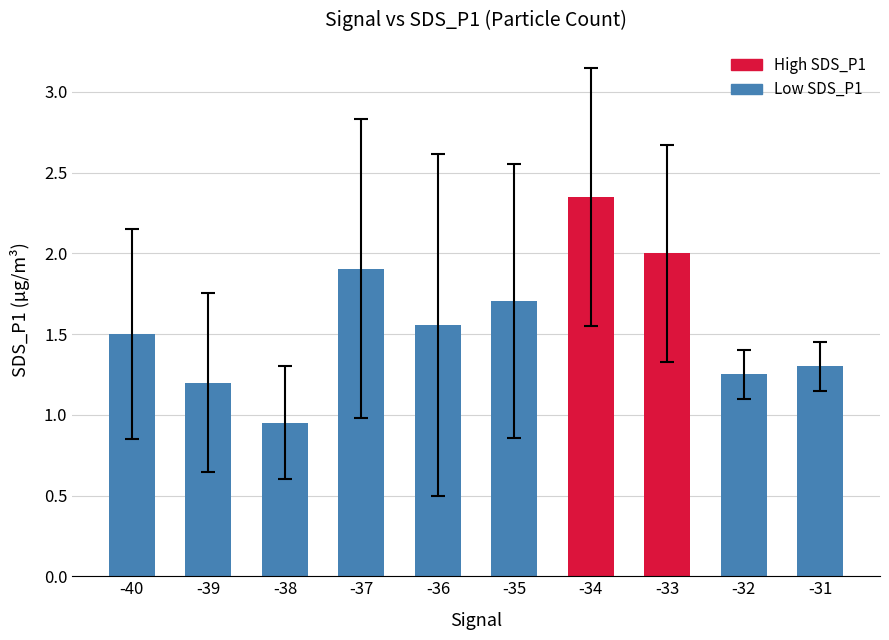

What value does the data have at -37?

1.9